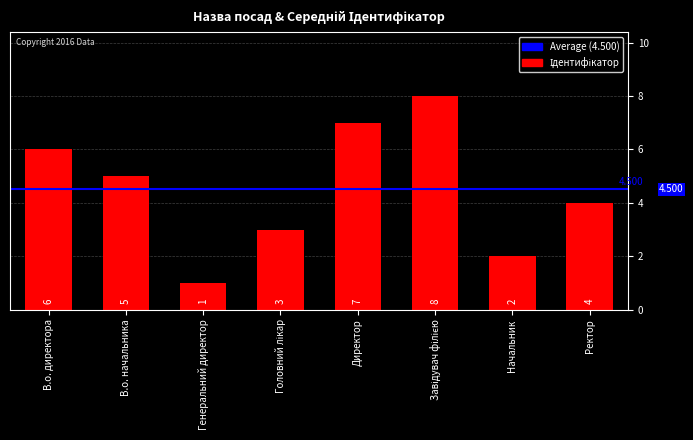

What is the maximum value shown in the chart?

8